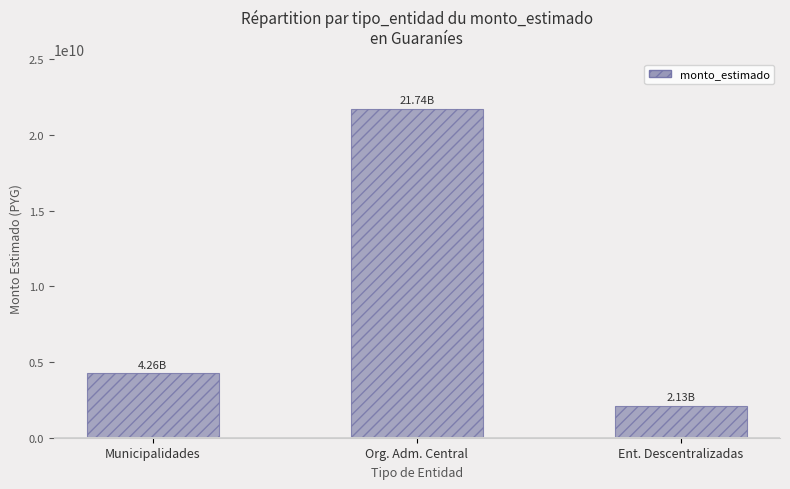

What is the average value?

9374461814.9